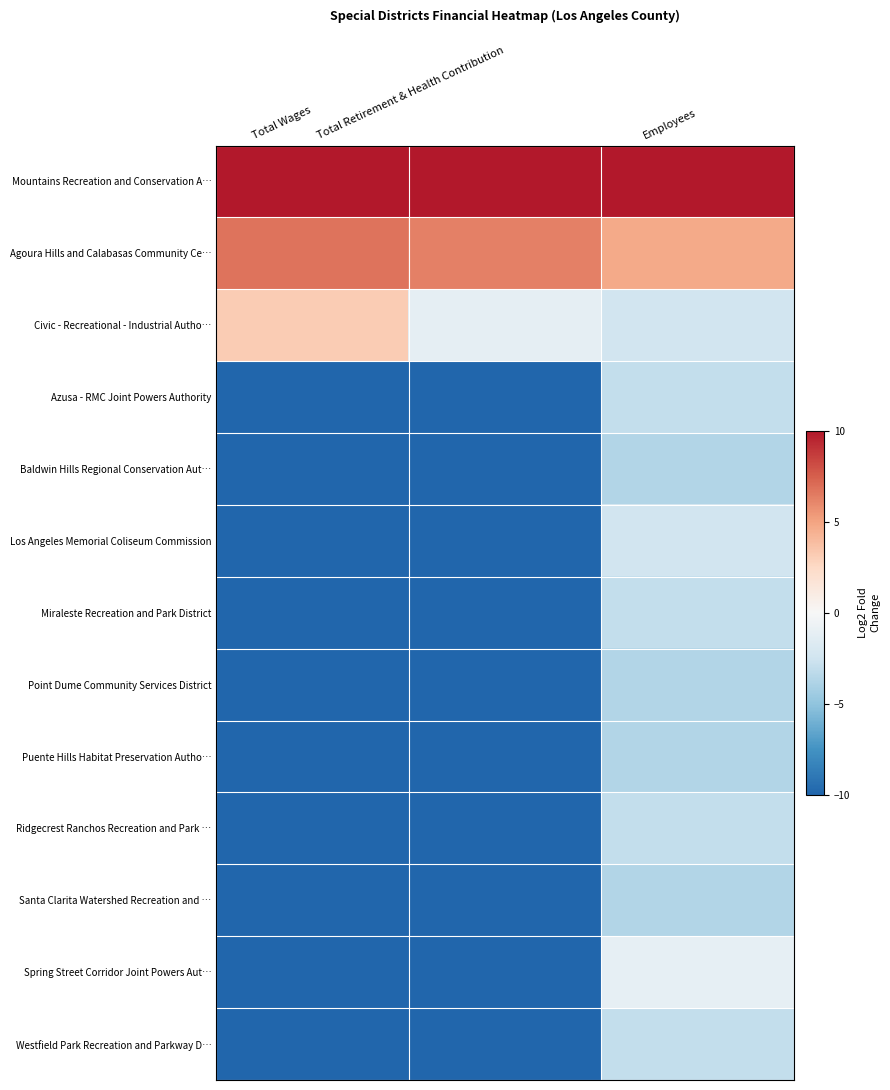

Which series has the largest total across all categories?

Mountains Recreation and Conservation A…